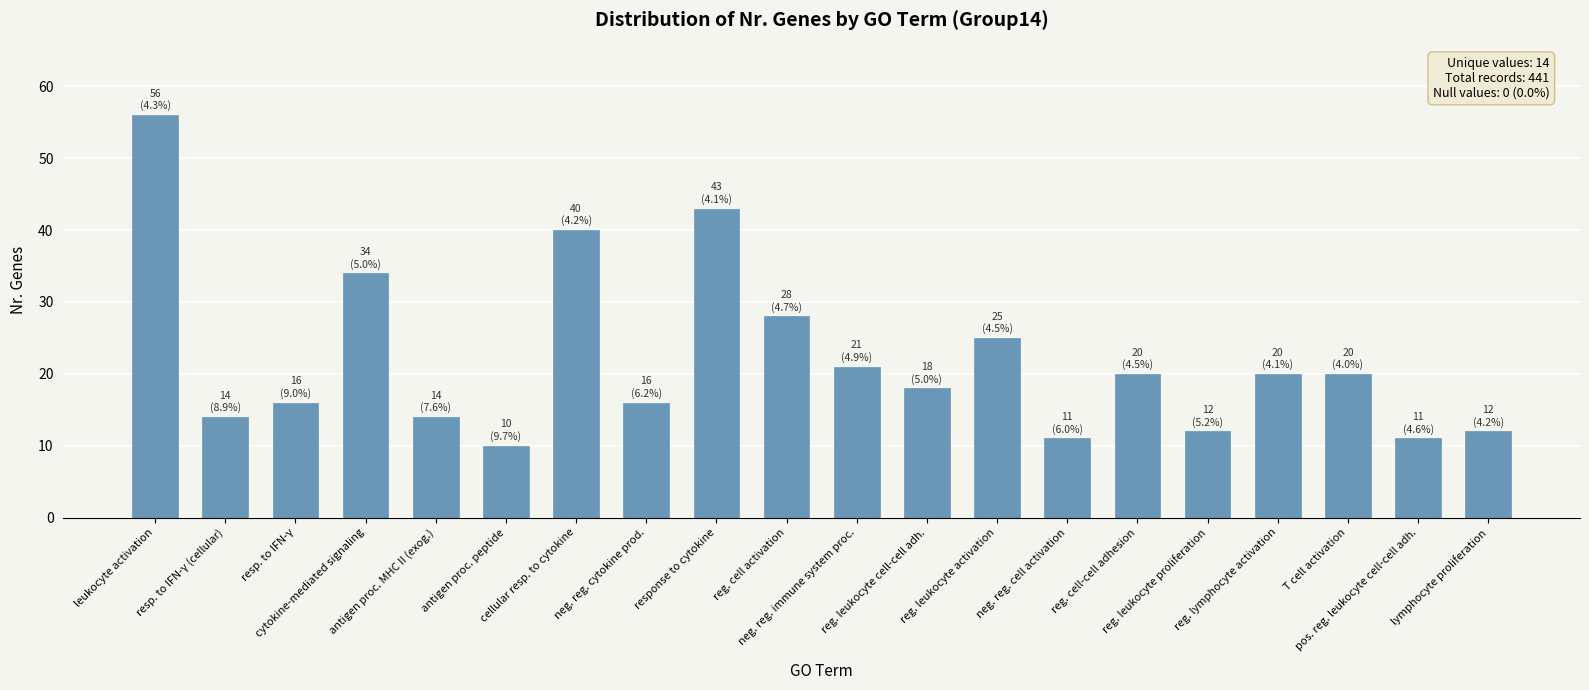

What is the smallest value displayed?

10